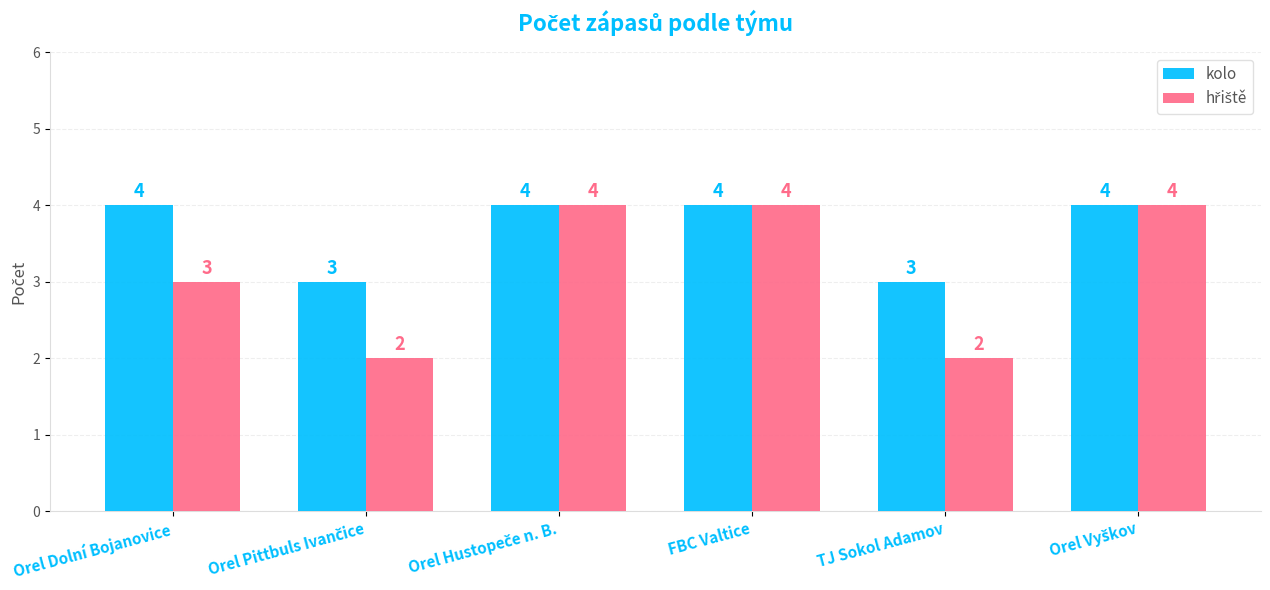

What is the maximum value shown in the chart?

4